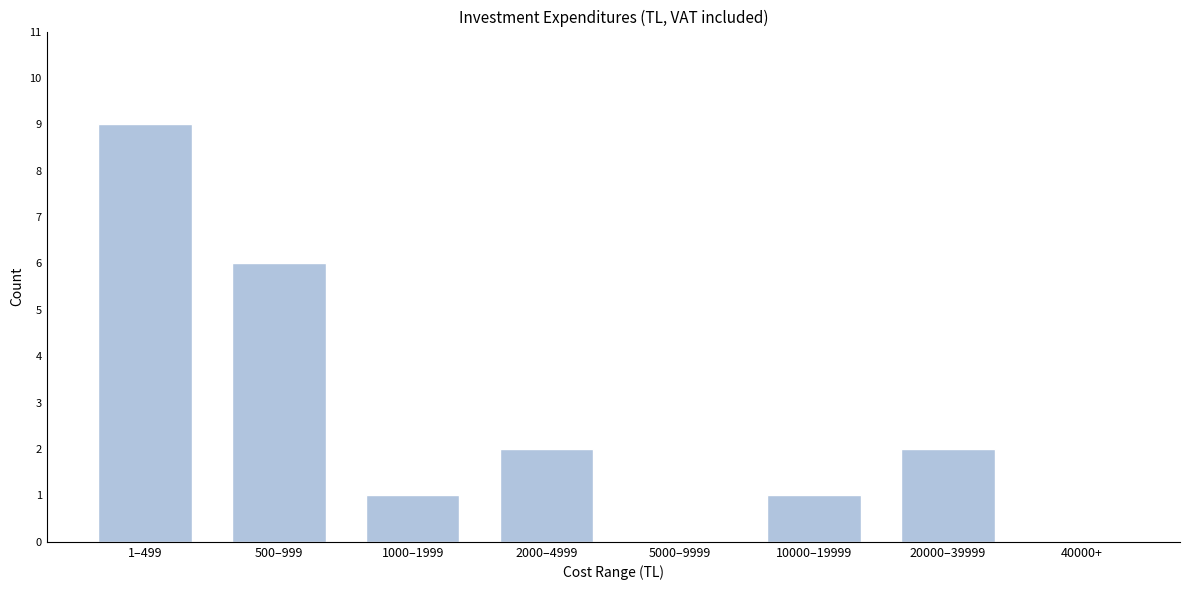

Reading right to left, transcribe all the data shown in this chart.

40000+=0	20000–39999=2	10000–19999=1	5000–9999=0	2000–4999=2	1000–1999=1	500–999=6	1–499=9